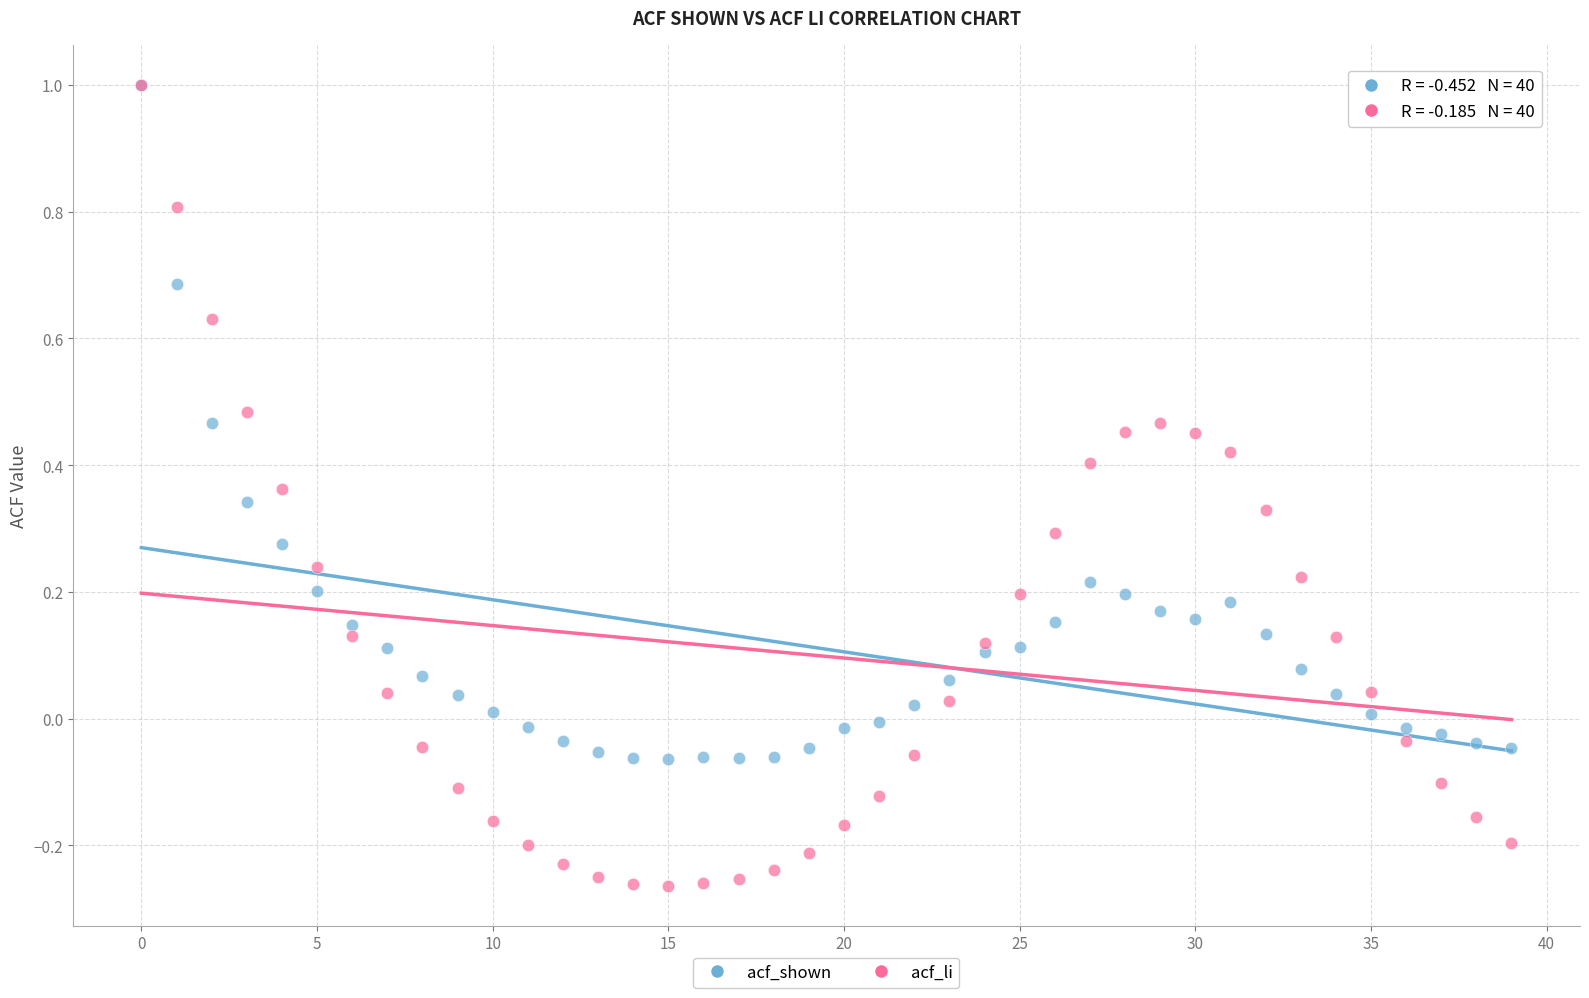

What are all the series names shown in the legend?

acf_shown, acf_li